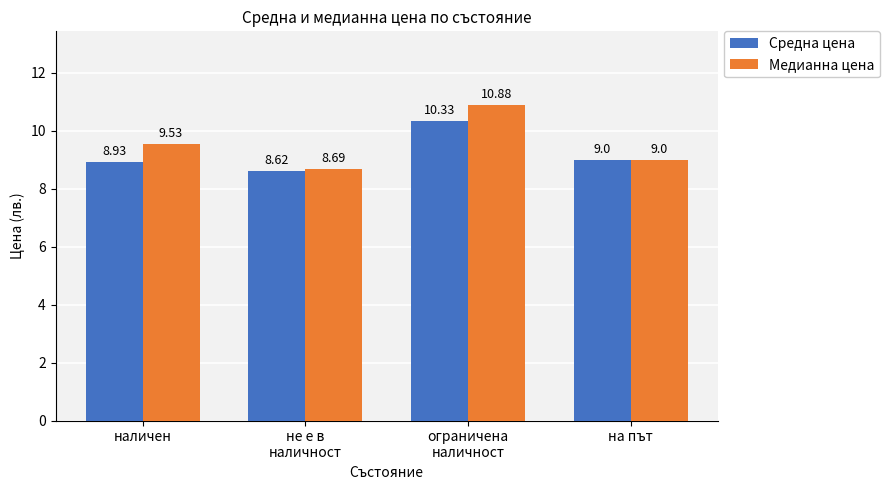

What are all the series names shown in the legend?

Средна цена, Медианна цена